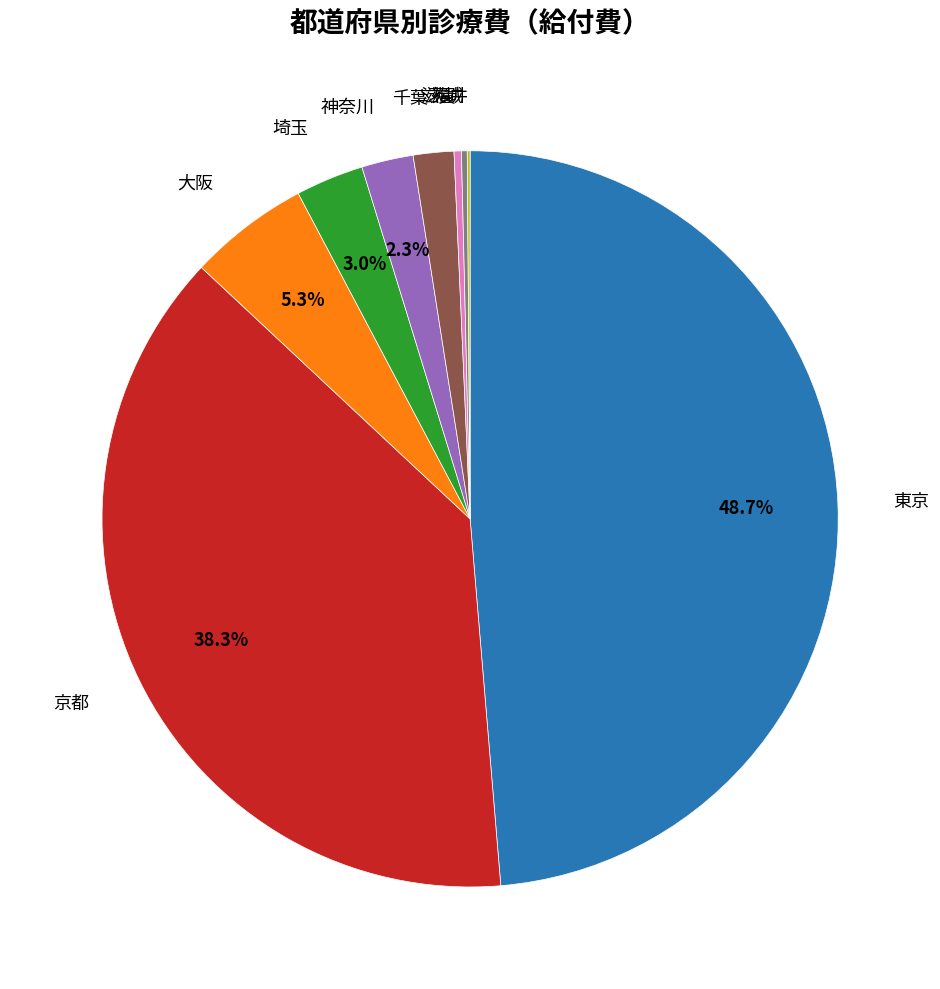

Does any single category account for the majority?

No